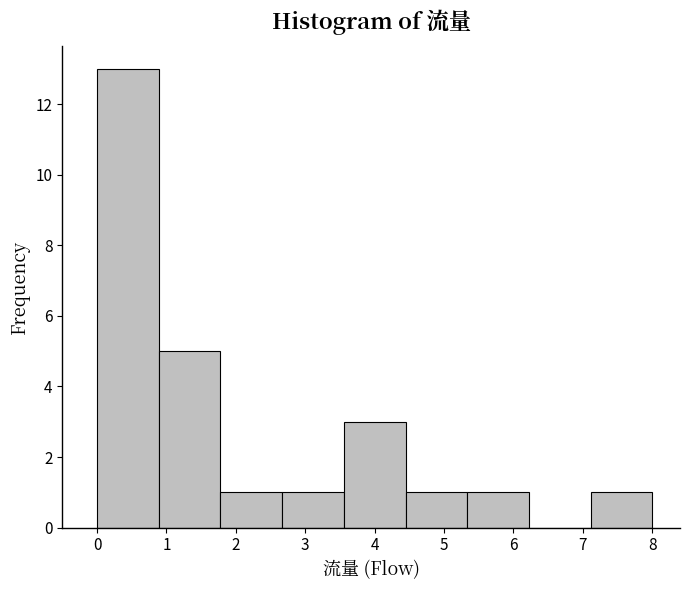

Reading left to right, transcribe this chart: for each bar, give the range it covers on the x-axis and its height. Neither the bar edges nor the heights are printed on the chart, so give them approximately, as read against the axes.

0.0 to 0.9: 13
0.9 to 1.8: 5
1.8 to 2.7: 1
2.7 to 3.6: 1
3.6 to 4.4: 3
4.4 to 5.3: 1
5.3 to 6.2: 1
6.2 to 7.1: 0
7.1 to 8.0: 1